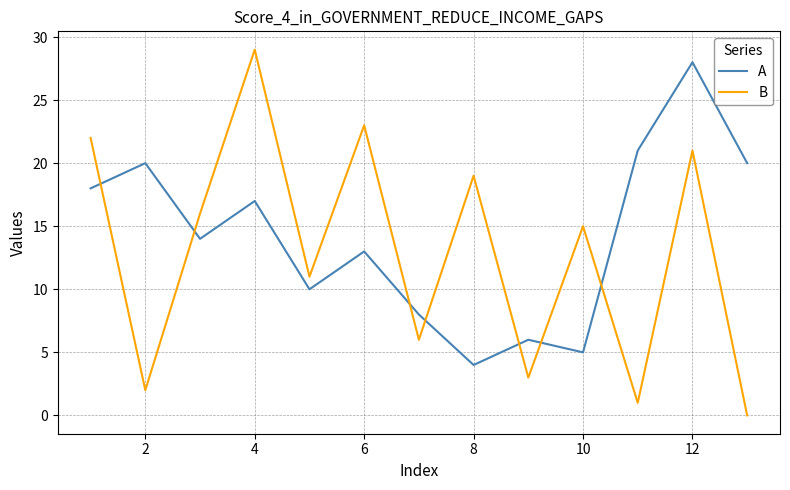

List the series in order of their overall mean, highest first.

A, B